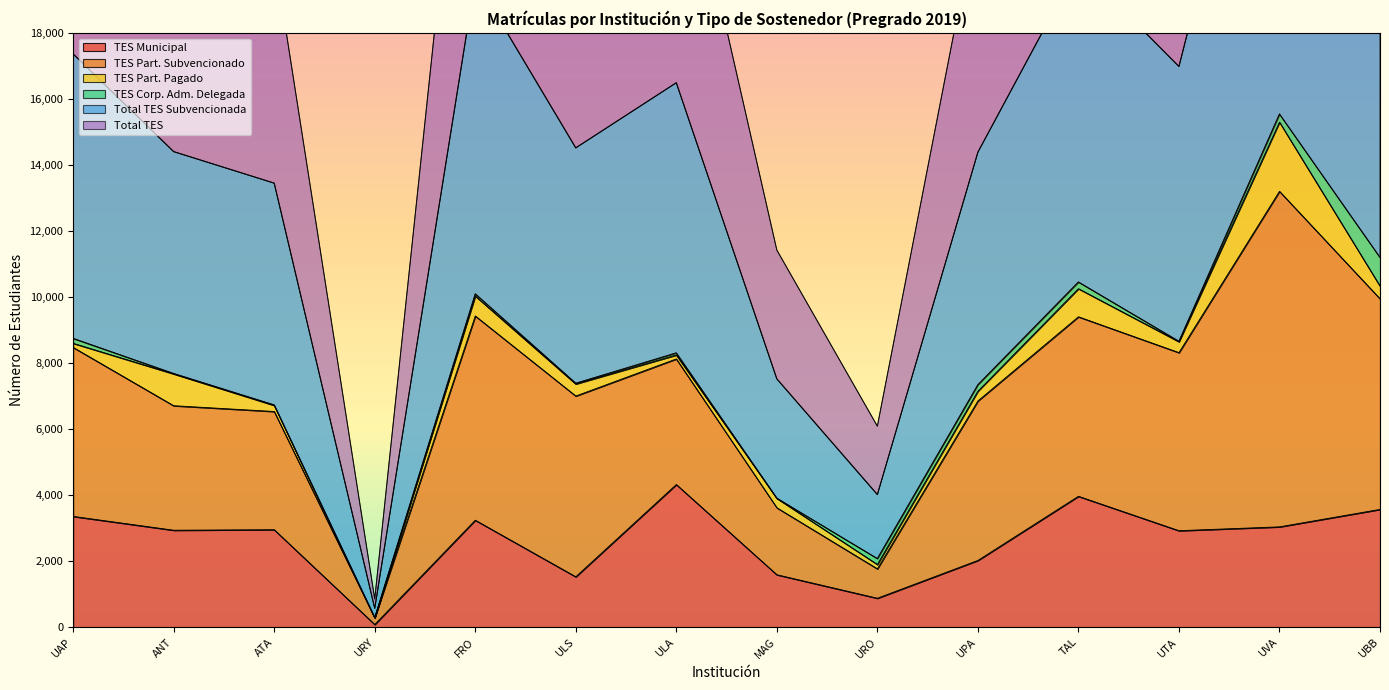

True or false: Total TES Subvencionada and Total TES cross at least once.

False